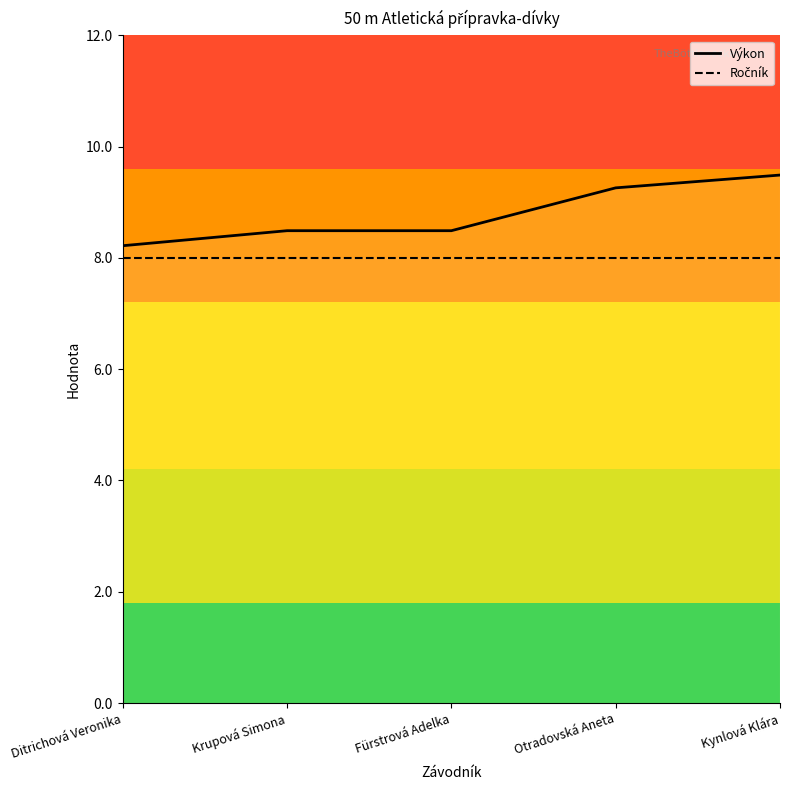

Reading right to left, transcribe all the data shown in this chart.

Výkon: Kynlová Klára=9.5	Otradovská Aneta=9.3	Fürstrová Adelka=8.5	Krupová Simona=8.5	Ditrichová Veronika=8.2
Ročník: Kynlová Klára=8.0	Otradovská Aneta=8.0	Fürstrová Adelka=8.0	Krupová Simona=8.0	Ditrichová Veronika=8.0